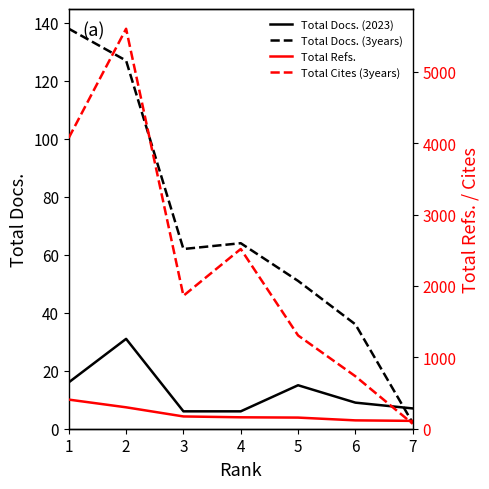

Reading left to right, transcribe all the data shown in this chart.

Total Docs. (2023): 16	31	6	6	15	9	7
Total Docs. (3years): 138	127	62	64	51	36	2
Total Refs.: 408	300	172	160	156	117	110
Total Cites (3years): 4076	5604	1863	2518	1307	735	69